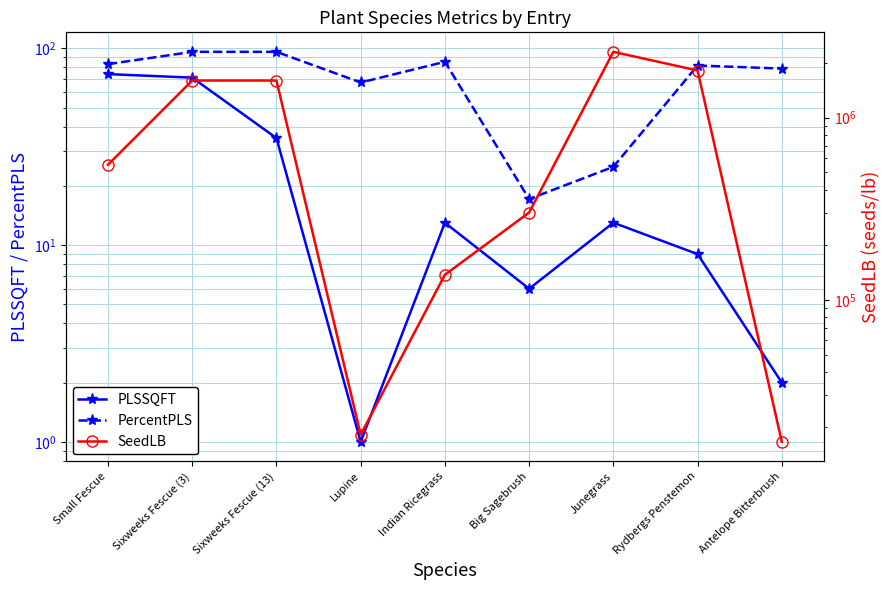

What is the total value across all series at Lupine?

18228.1